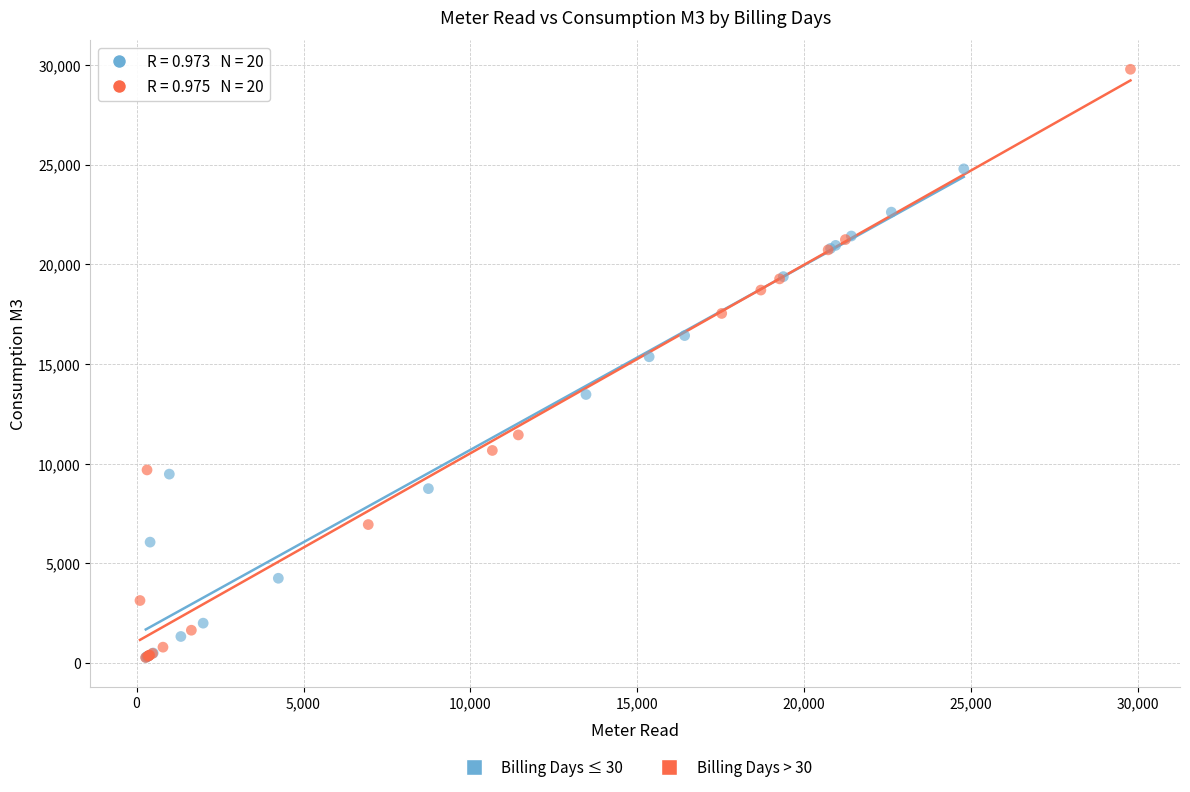

Which series reaches the maximum Y coordinate?

Billing Days > 30